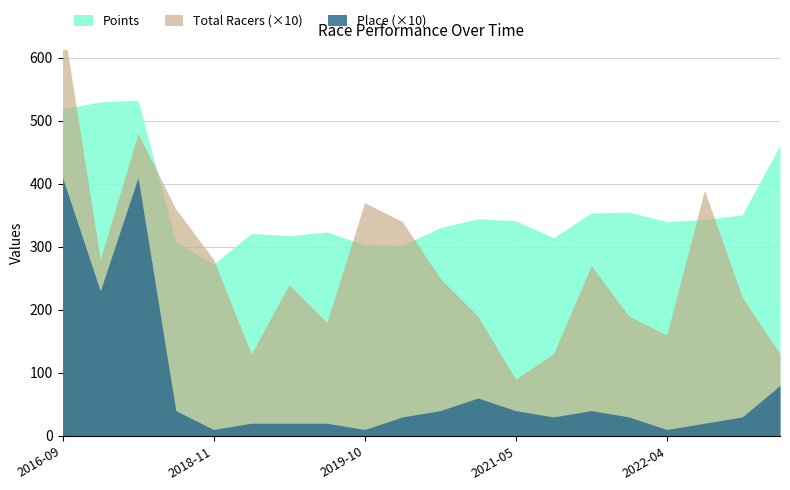

Read the Place value at 2019-10-13.

1.0